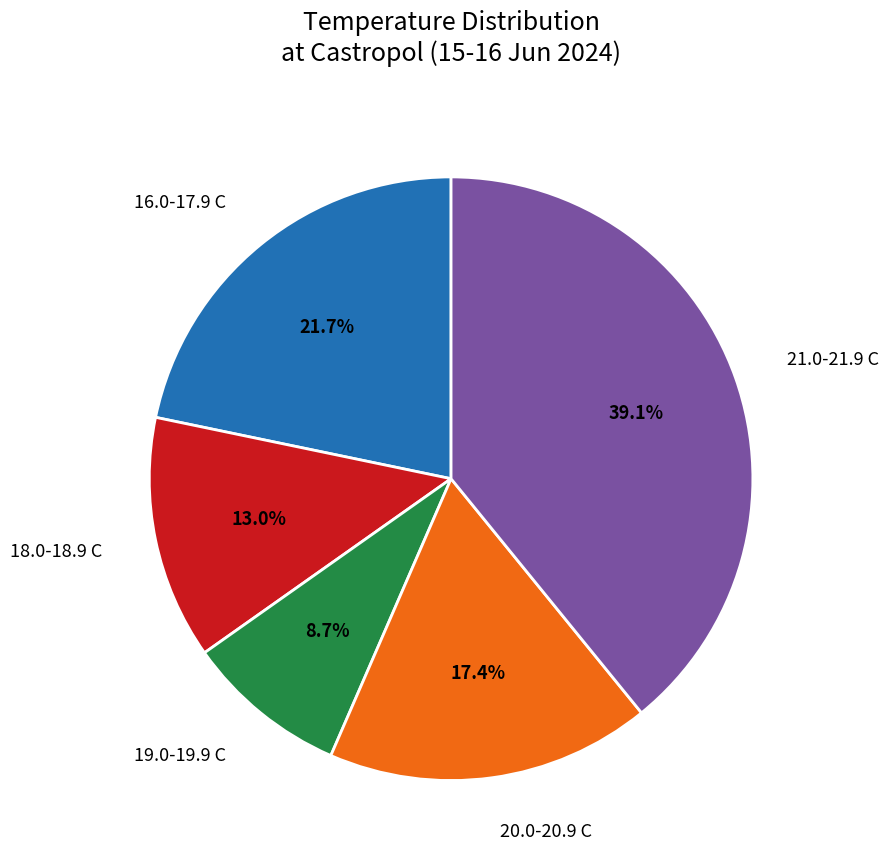

Is there a majority slice in this chart?

No